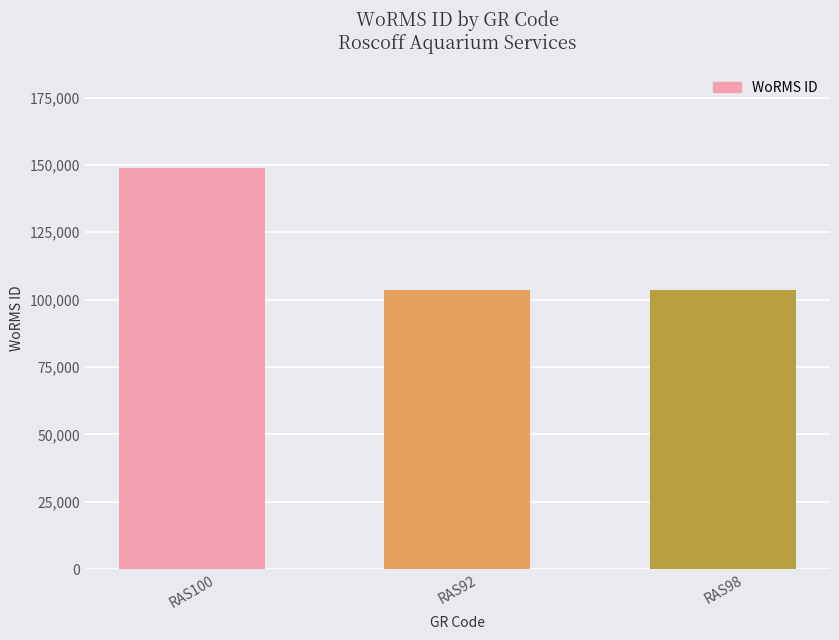

Which label corresponds to the largest value in the chart?

RAS100